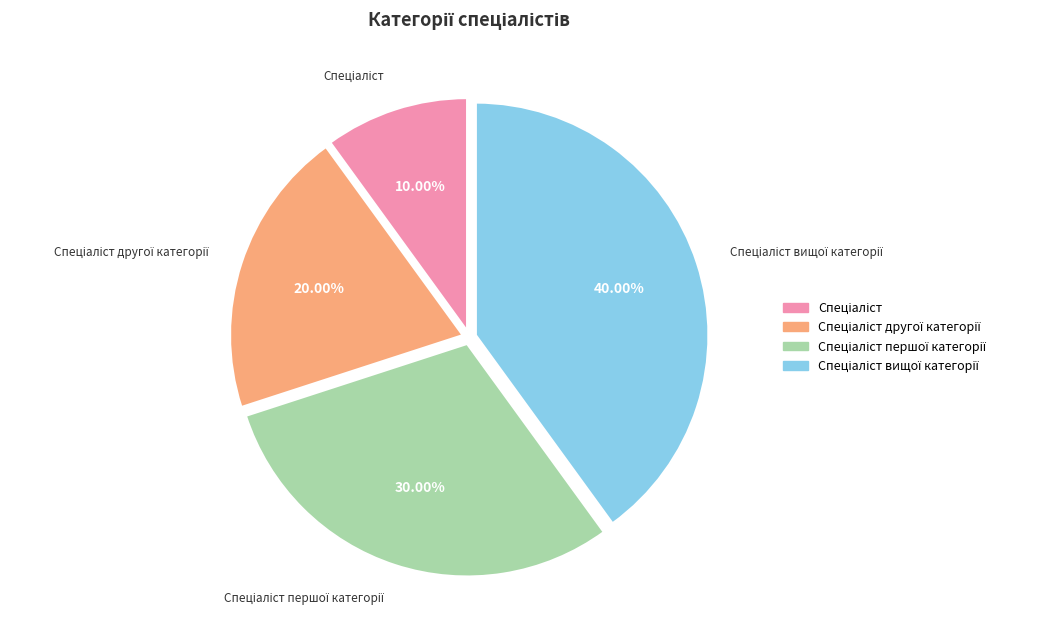

Is there a majority slice in this chart?

No